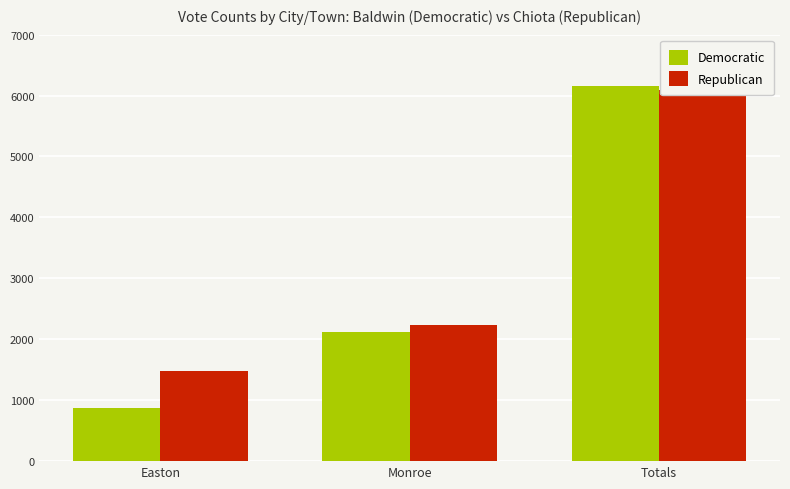

Which category has the lowest value across all series?

Easton